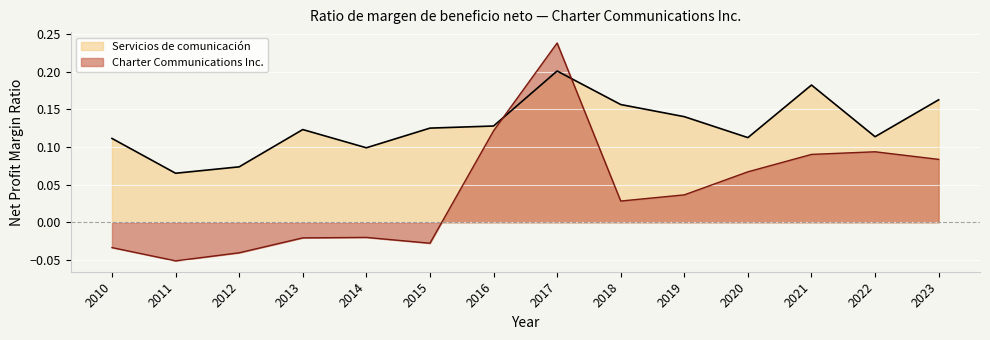

What is the sum of the Servicios de comunicación values at 2018 and 2011?

0.2